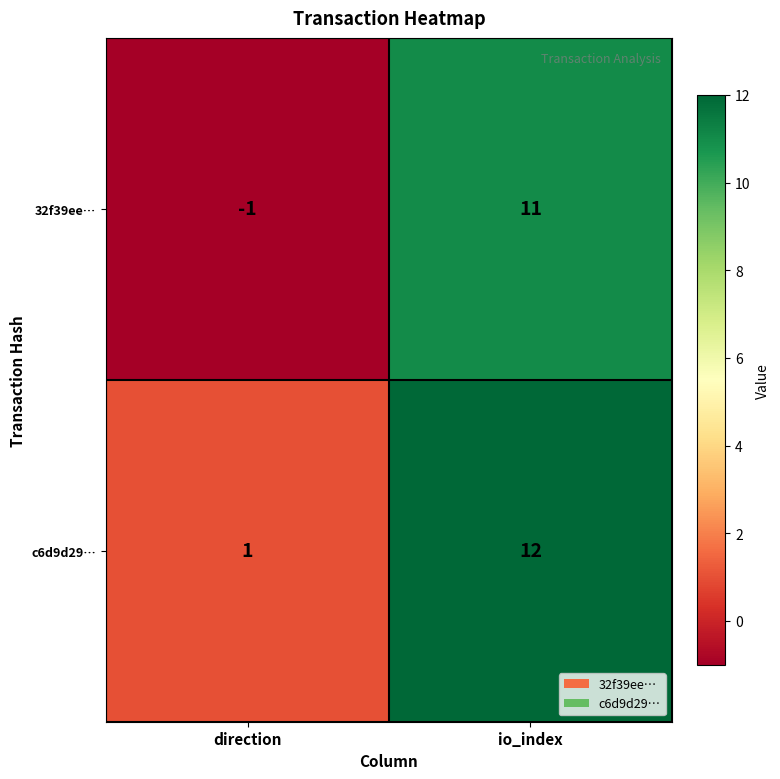

At which label does 32f39ee… reach its peak?

io_index